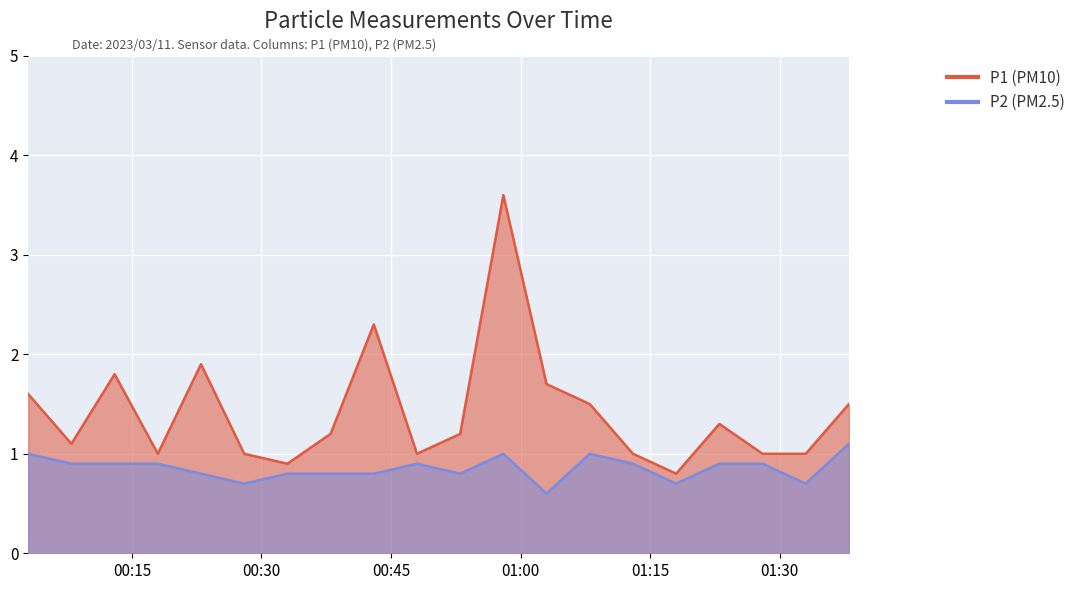

At which category does P1 reach its first local peak?

2023/03/11 00:13